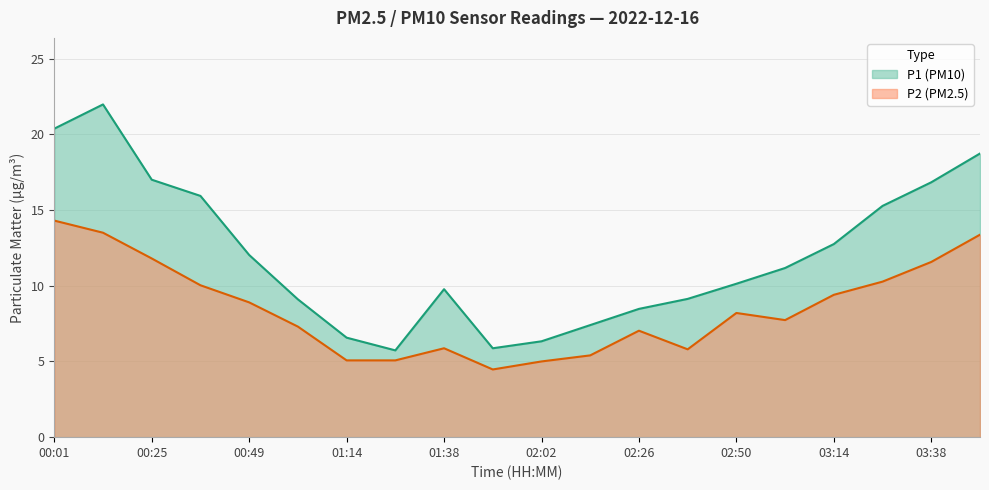

True or false: P1 and P2 intersect in this chart.

False